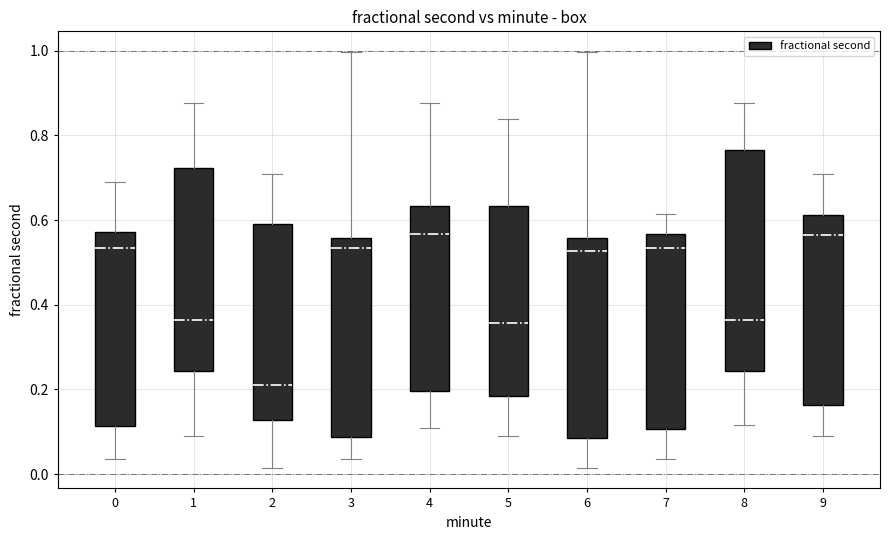

Reading left to right, read every box against the y-axis: the position of its median line, the range the box covers, and the ends of its whiskers. The values are not printed on the chart, so give them approximately, as read against the axis.

0: median 0.54, box 0.12 to 0.58, whiskers 0.04 to 0.68
1: median 0.36, box 0.24 to 0.72, whiskers 0.08 to 0.88
2: median 0.20, box 0.12 to 0.60, whiskers 0.02 to 0.70
3: median 0.54, box 0.08 to 0.56, whiskers 0.04 to 1.00
4: median 0.56, box 0.20 to 0.64, whiskers 0.10 to 0.88
5: median 0.36, box 0.18 to 0.64, whiskers 0.08 to 0.84
6: median 0.52, box 0.08 to 0.56, whiskers 0.02 to 1.00
7: median 0.54, box 0.10 to 0.56, whiskers 0.04 to 0.62
8: median 0.36, box 0.24 to 0.76, whiskers 0.12 to 0.88
9: median 0.56, box 0.16 to 0.62, whiskers 0.08 to 0.70